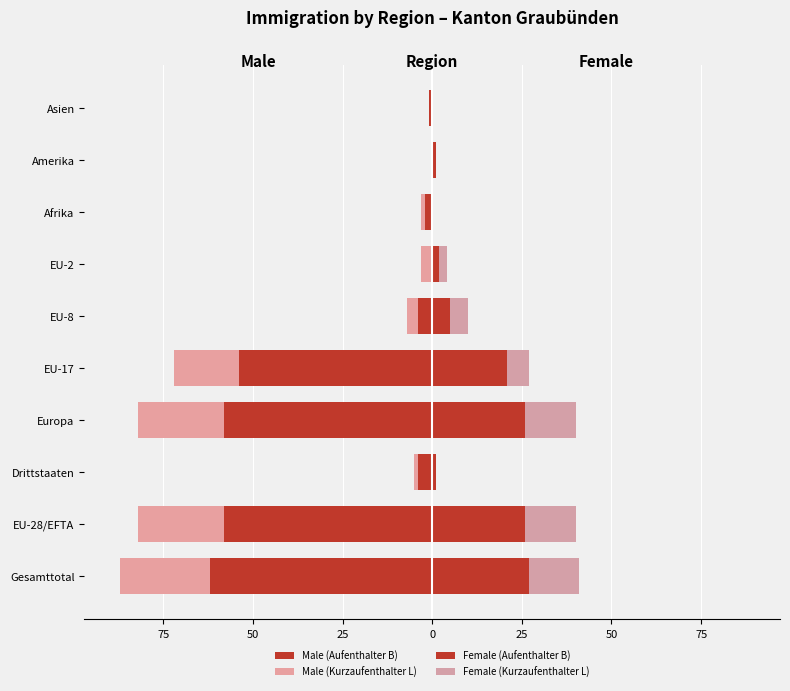

What is the difference between the maximum and second lowest values in the Female (Aufenthalter B) series?

27